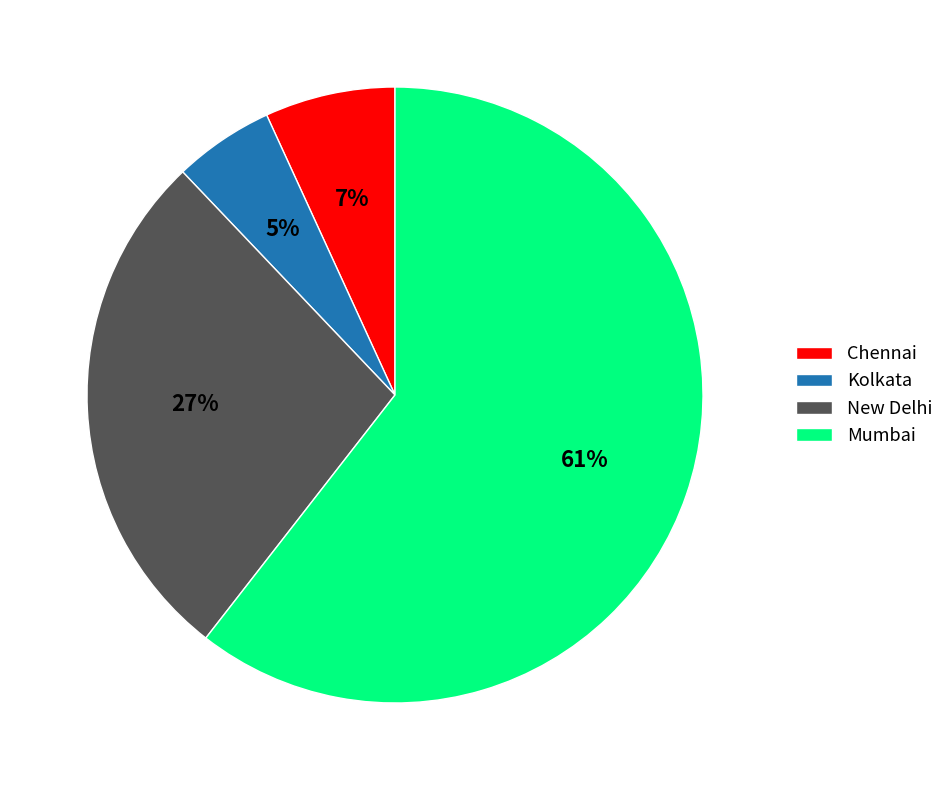

True or false: Mumbai accounts for 61% of the total.

True